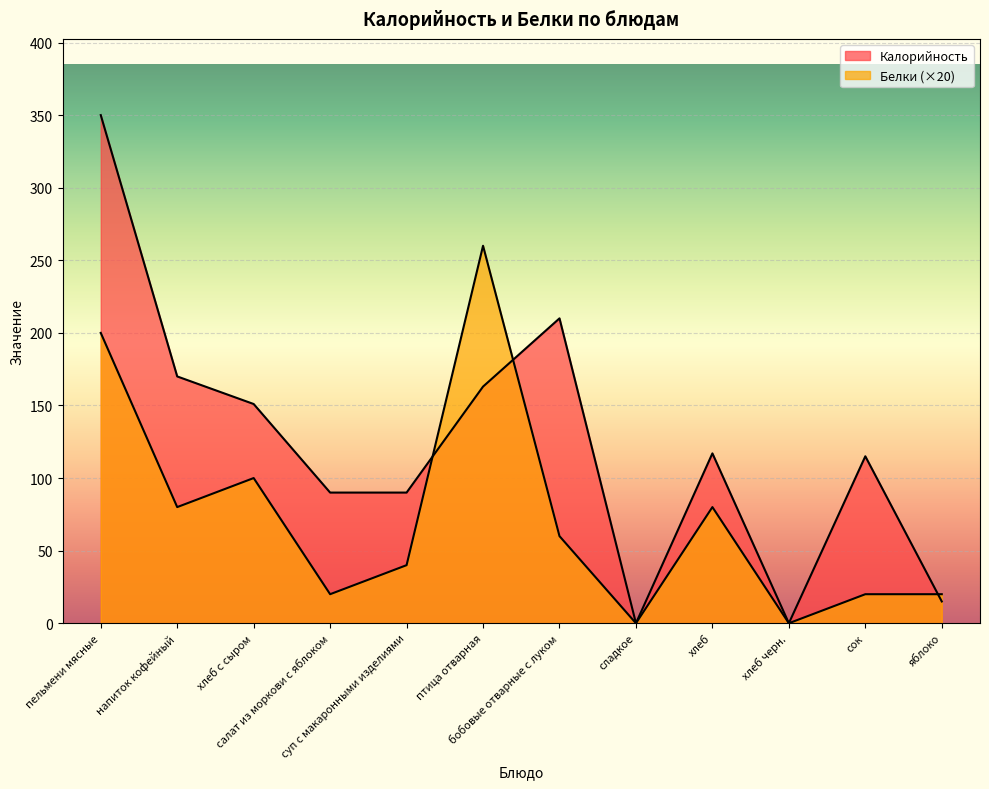

Which category has the highest value across all series?

пельмени мясные